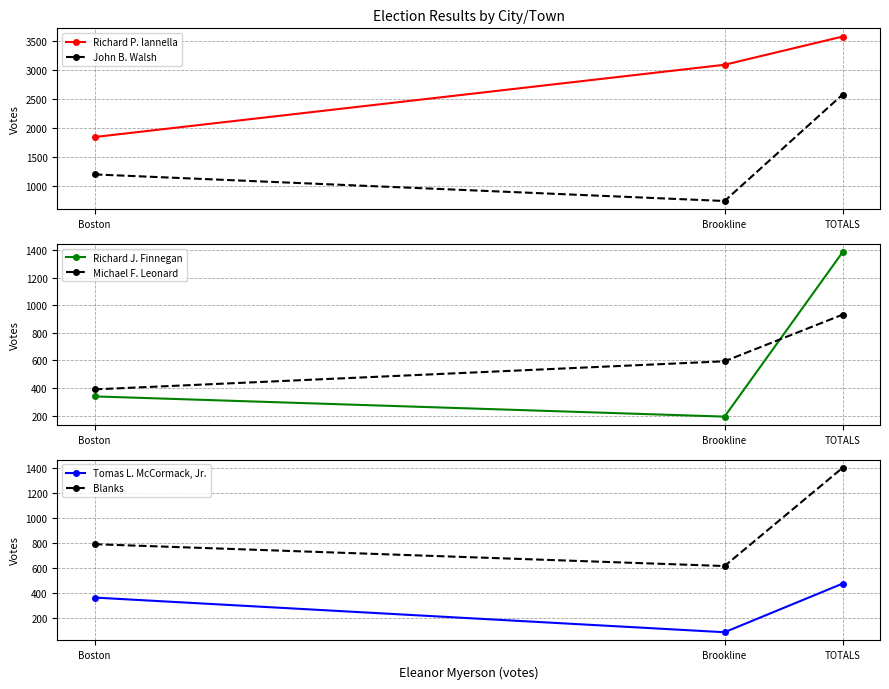

Is it true that Michael F. Leonard equals 390 at Boston?

True